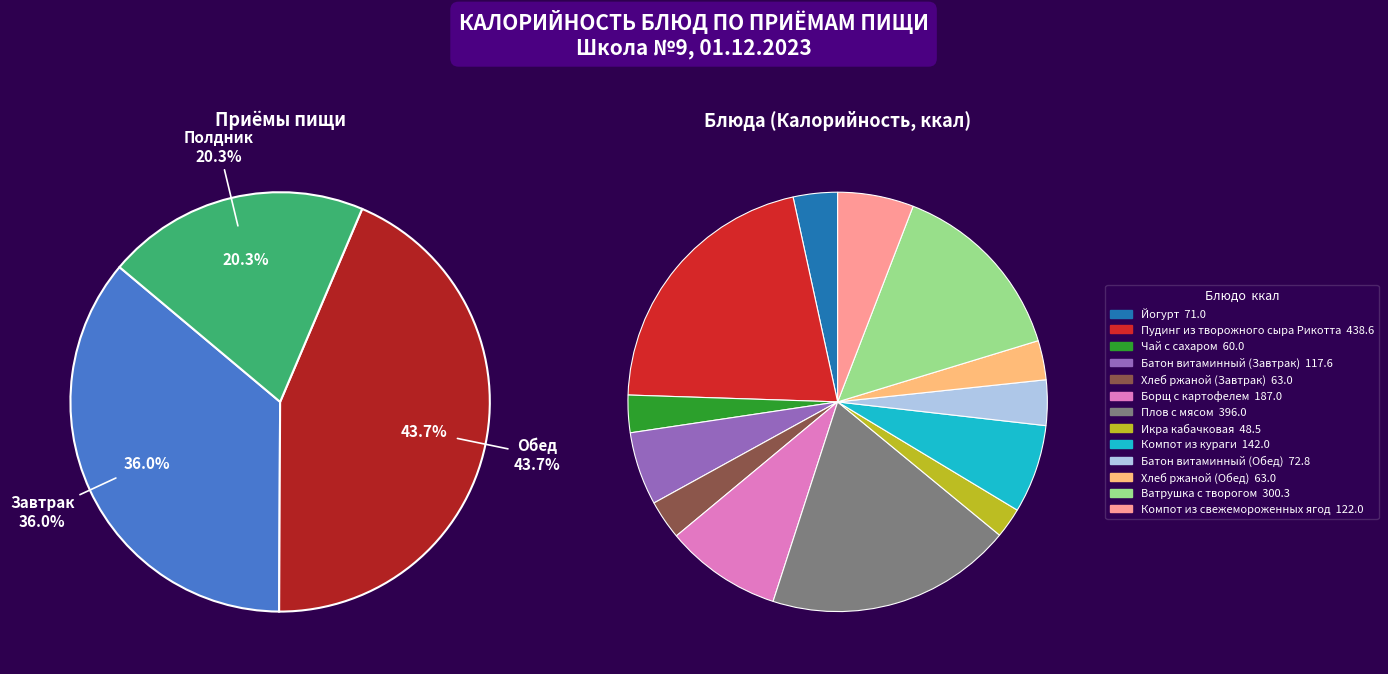

How many slices are in this pie chart?

13